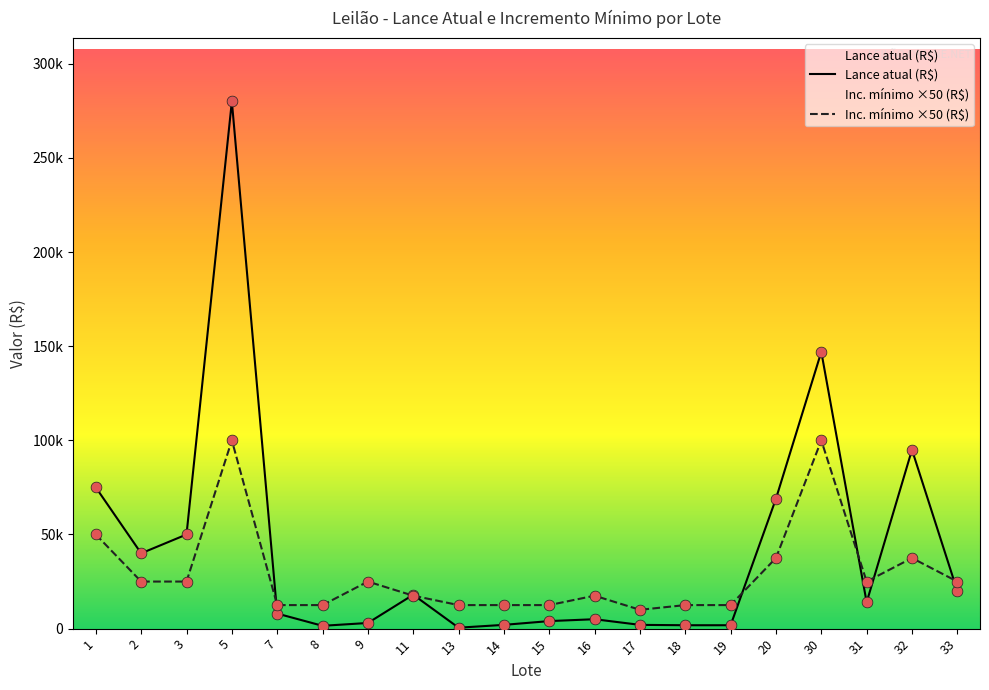

At how many categories does at least one series exceed 166703?

1